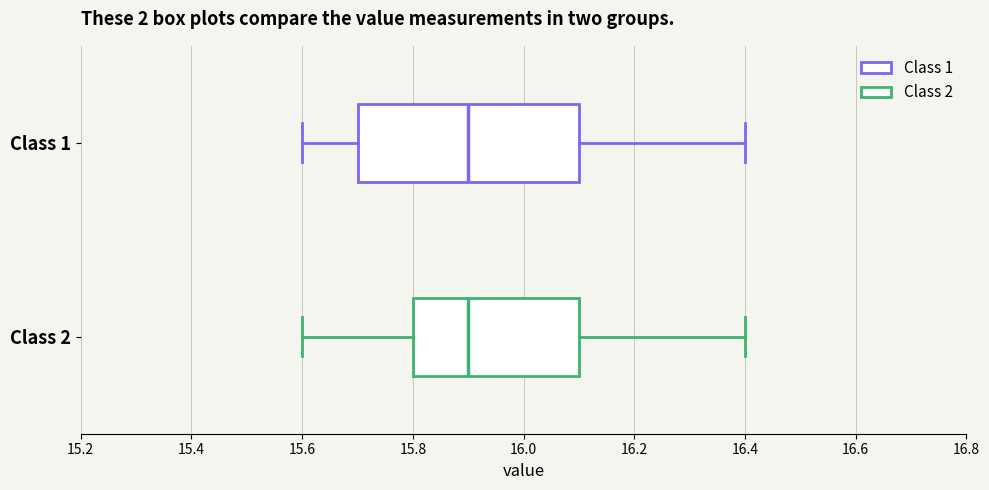

Reading bottom to top, read every box against the x-axis: the position of its median line, the range the box covers, and the ends of its whiskers. The values are not printed on the chart, so give them approximately, as read against the axis.

Class 2: median 15.9, box 15.8 to 16.1, whiskers 15.6 to 16.4
Class 1: median 15.9, box 15.7 to 16.1, whiskers 15.6 to 16.4